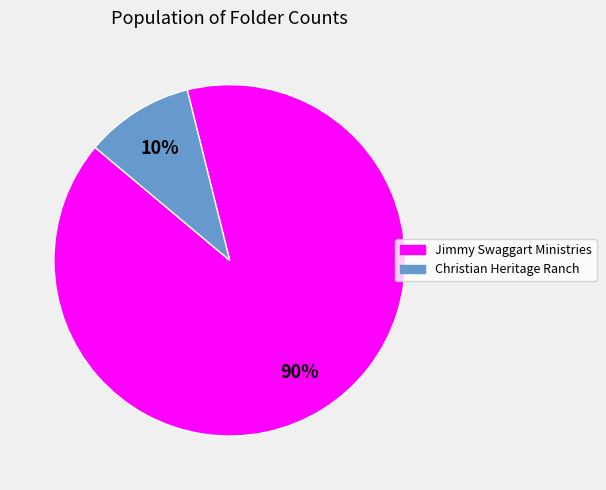

To the nearest percent, what is the combined percentage of Christian Heritage Ranch and Jimmy Swaggart Ministries?

100%